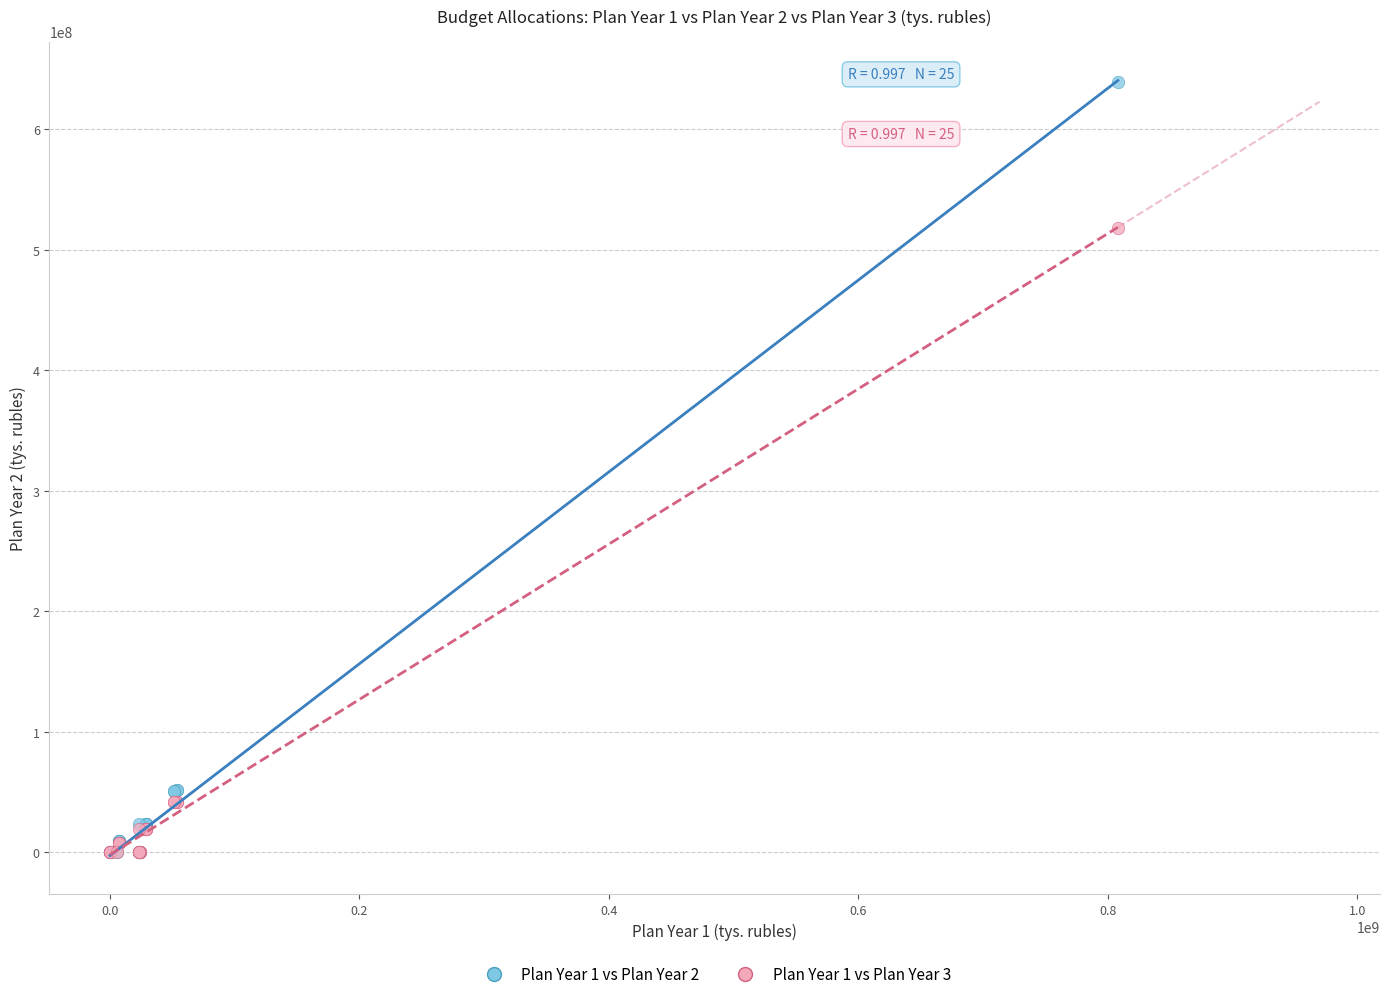

Across all series, what Y value is closest to 319660550?

517702620